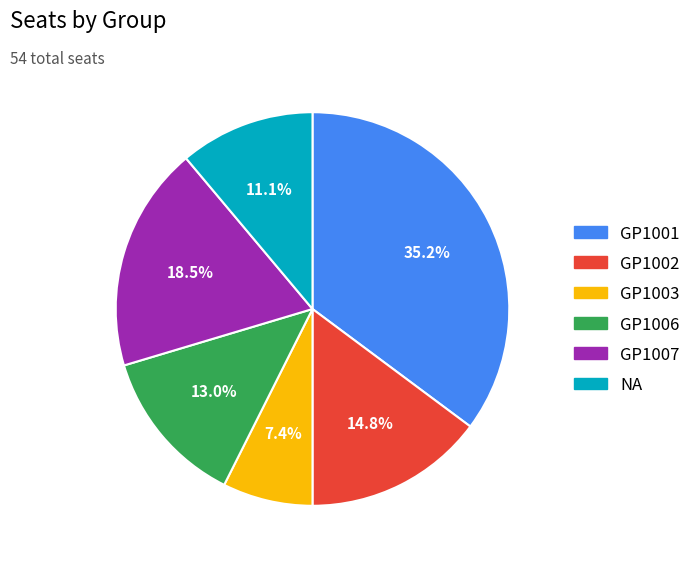

Is the sum of GP1006 and GP1003 greater than half?

No